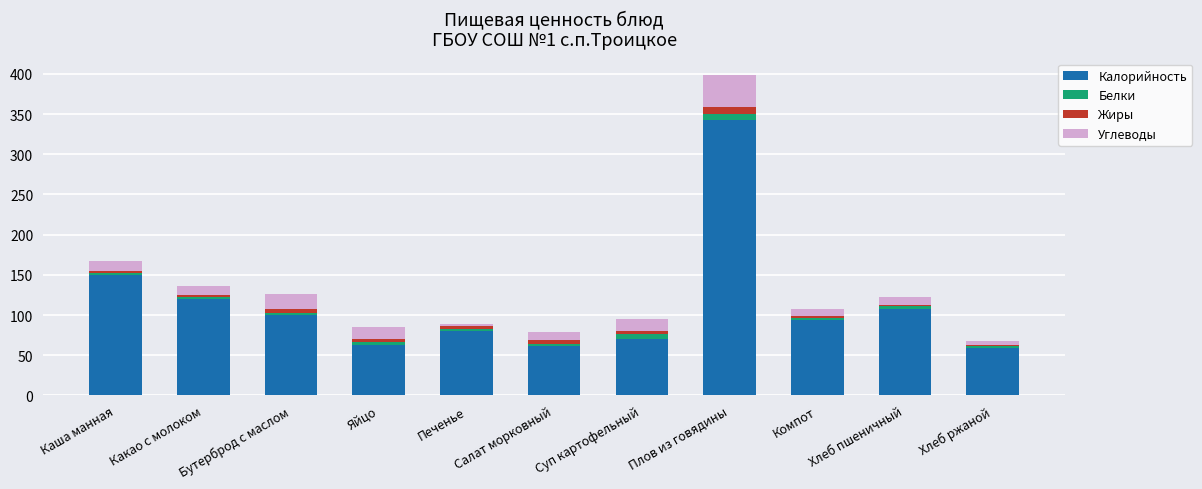

What is the sum of all Калорийность values?

1247